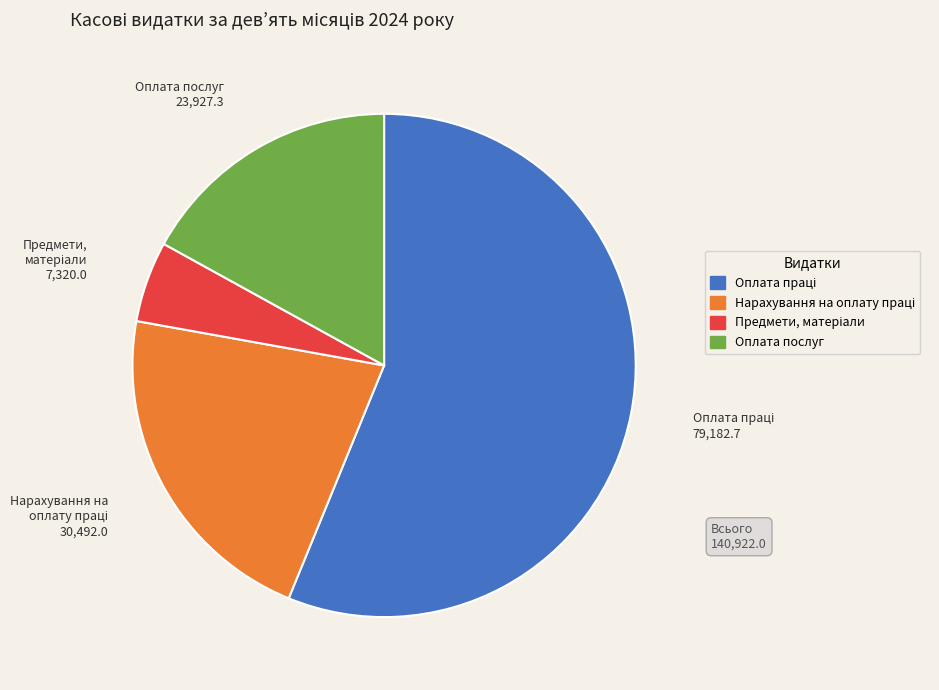

Is there a majority slice in this chart?

Yes